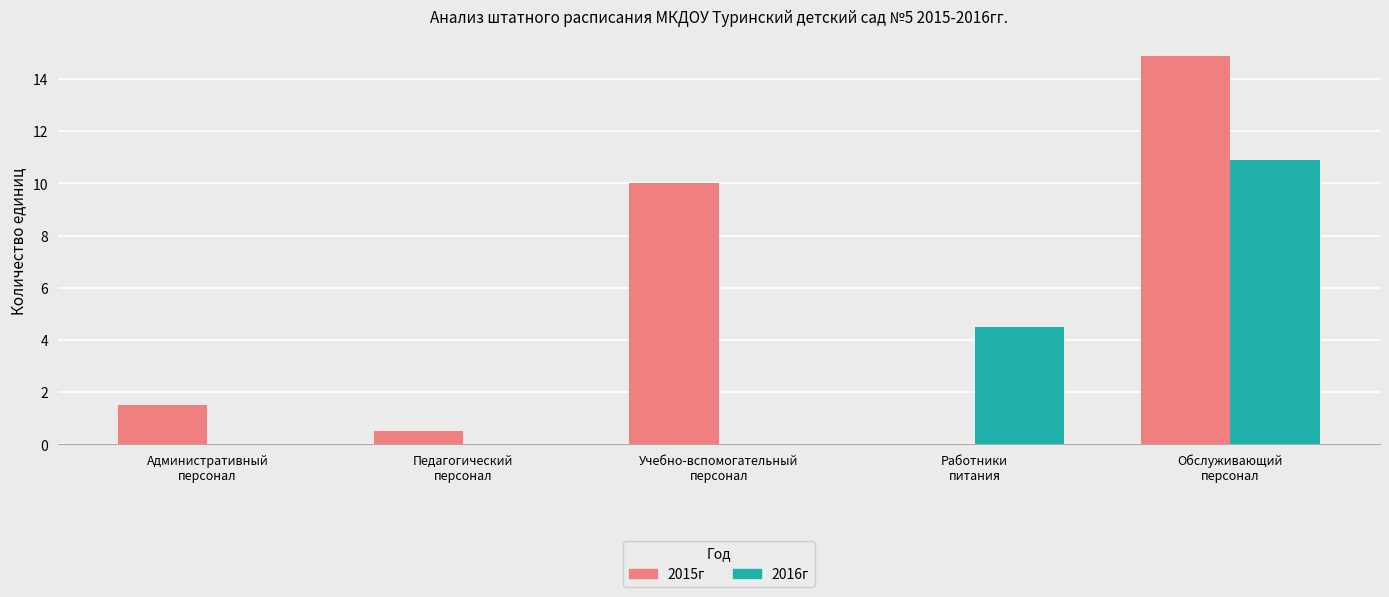

What are all the series names shown in the legend?

2015г, 2016г